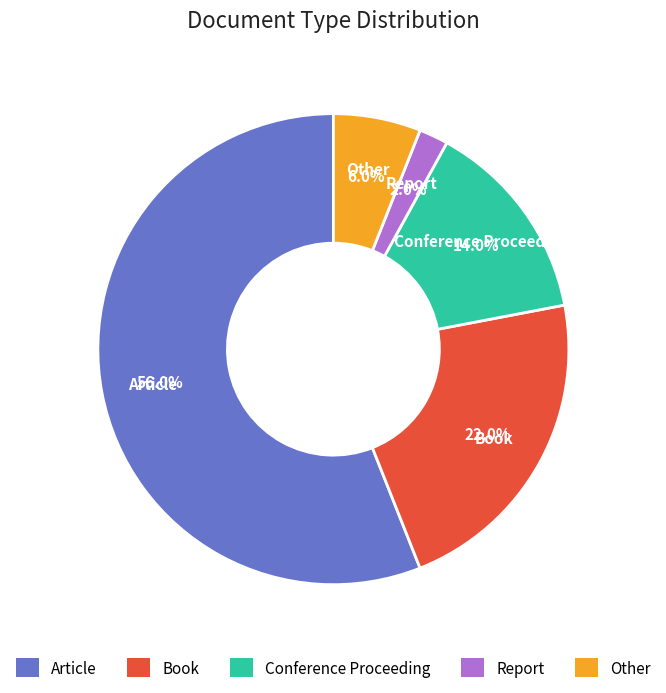

True or false: Book accounts for 16% of the total.

False